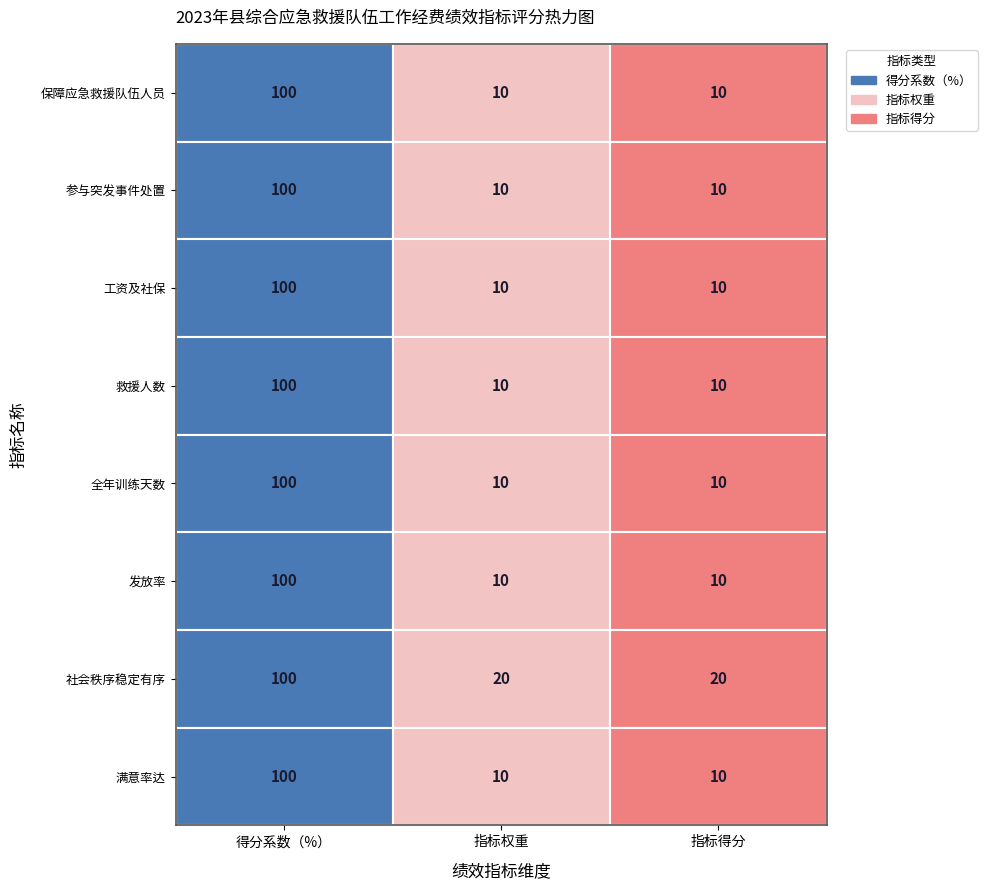

How many series are shown in this chart?

8